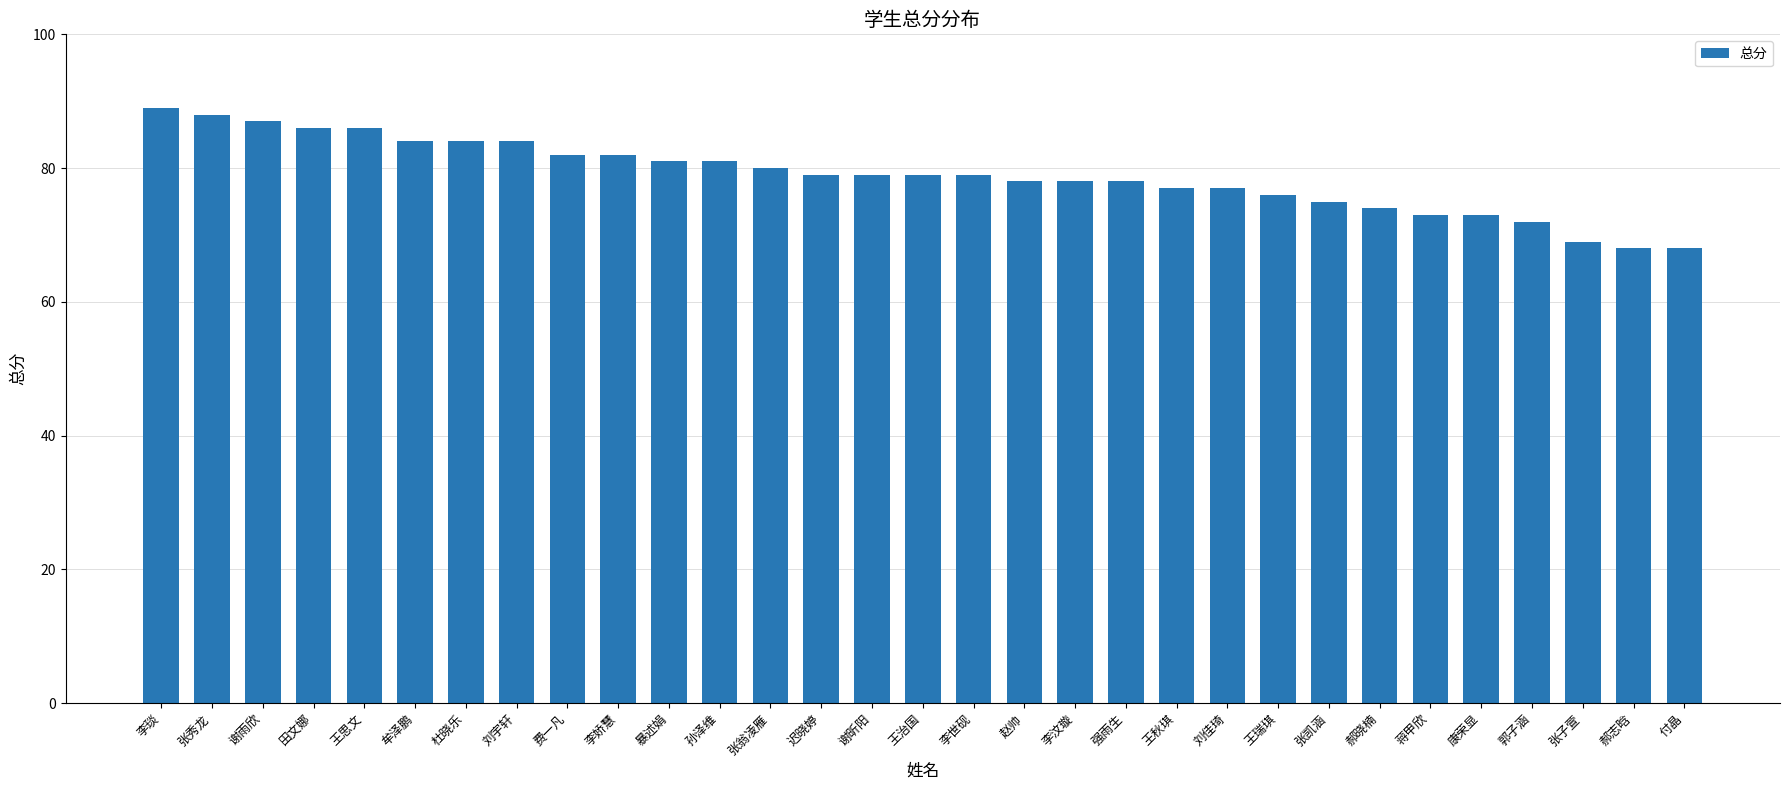

What position from the right is 王治国?

16